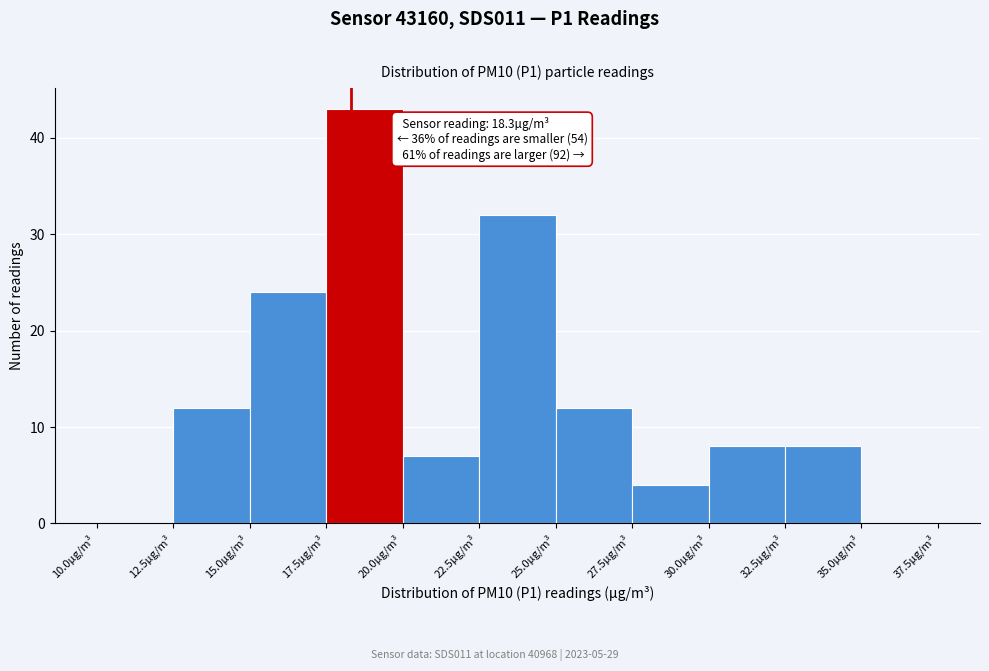

Over which range of the x-axis is the bar tallest?

17.5 to 20.0